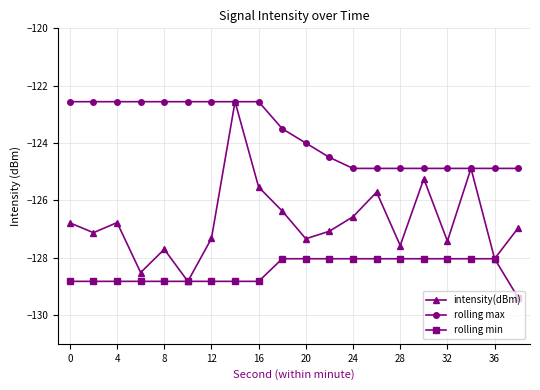

List the series in order of their overall mean, lowest first.

rolling min, intensity(dBm), rolling max